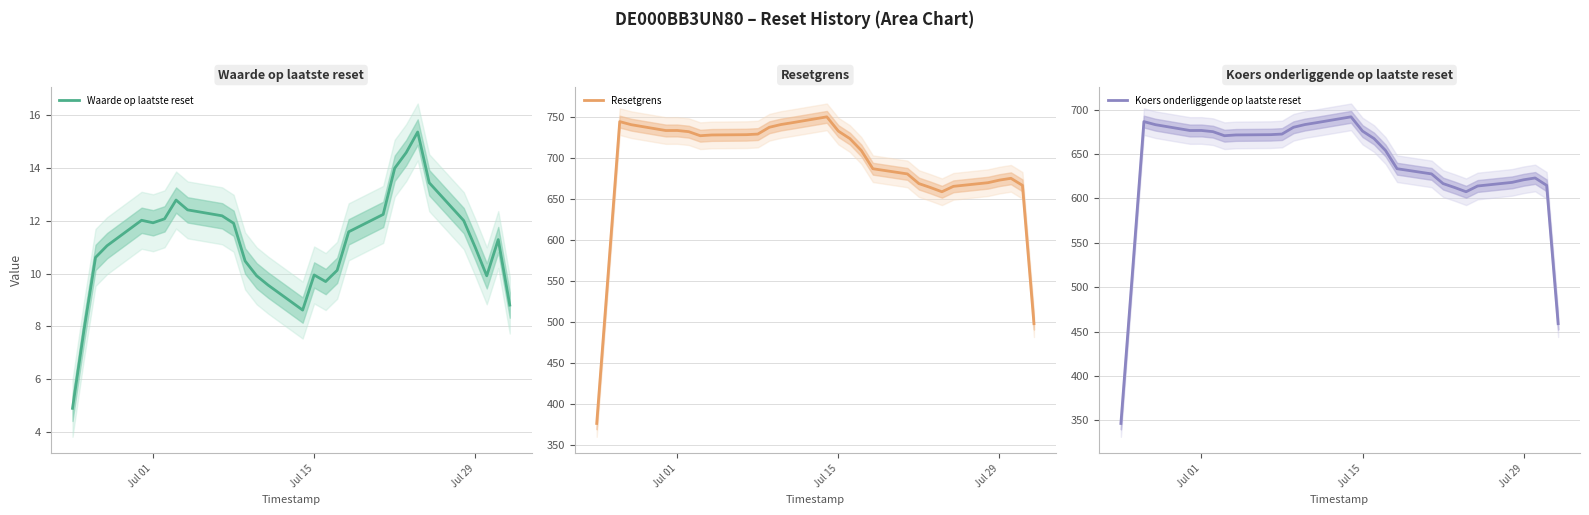

Is this an area chart (filled region under the line)?

No